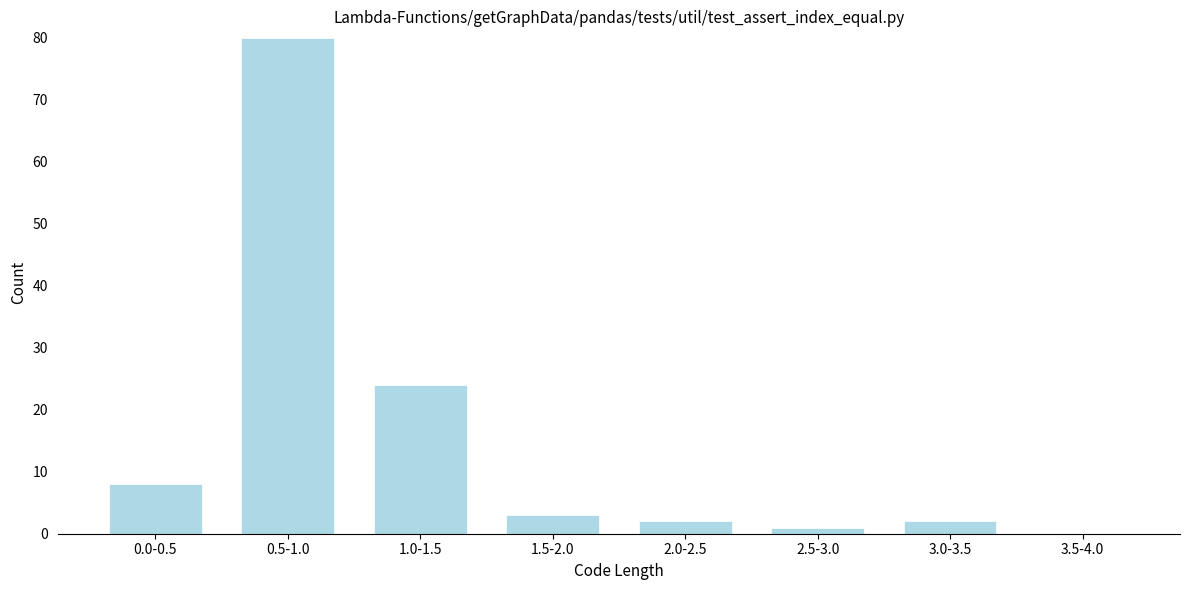

Reading left to right, what are all the values shown in this chart?

0.0-0.5=8	0.5-1.0=80	1.0-1.5=24	1.5-2.0=3	2.0-2.5=2	2.5-3.0=1	3.0-3.5=2	3.5-4.0=0